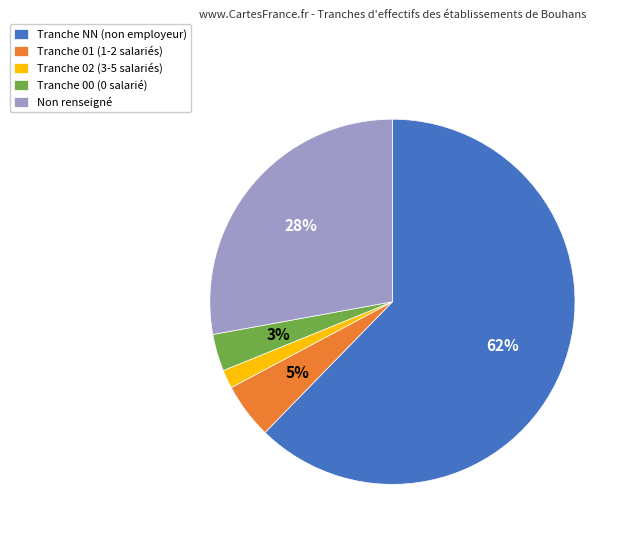

Between Tranche NN (non employeur) and Tranche 00 (0 salarié), which is larger?

Tranche NN (non employeur)